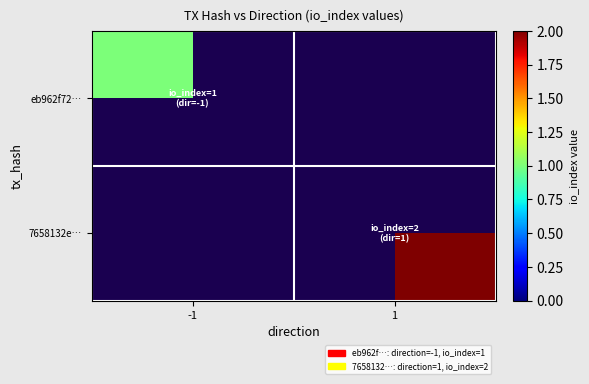

At how many categories does at least one series exceed 1?

1